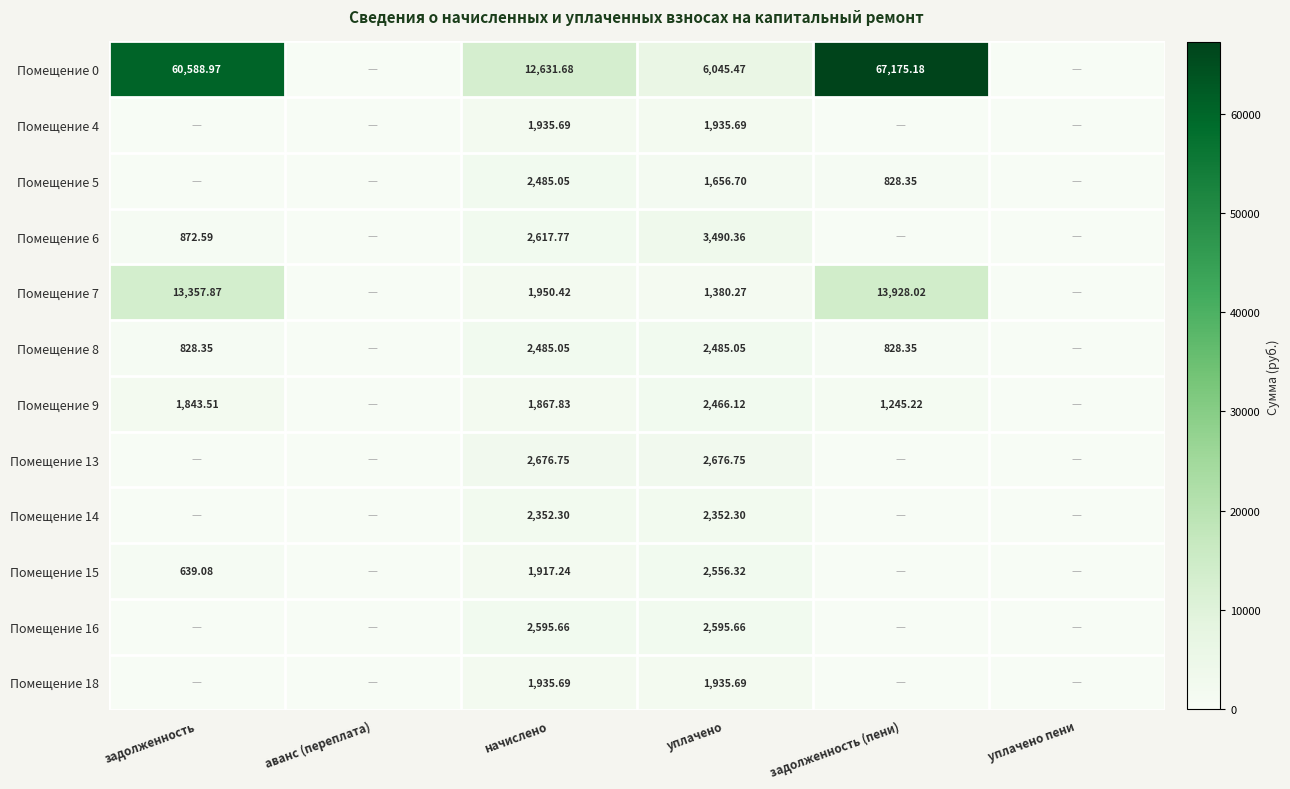

At how many categories does at least one series exceed 24850?

2